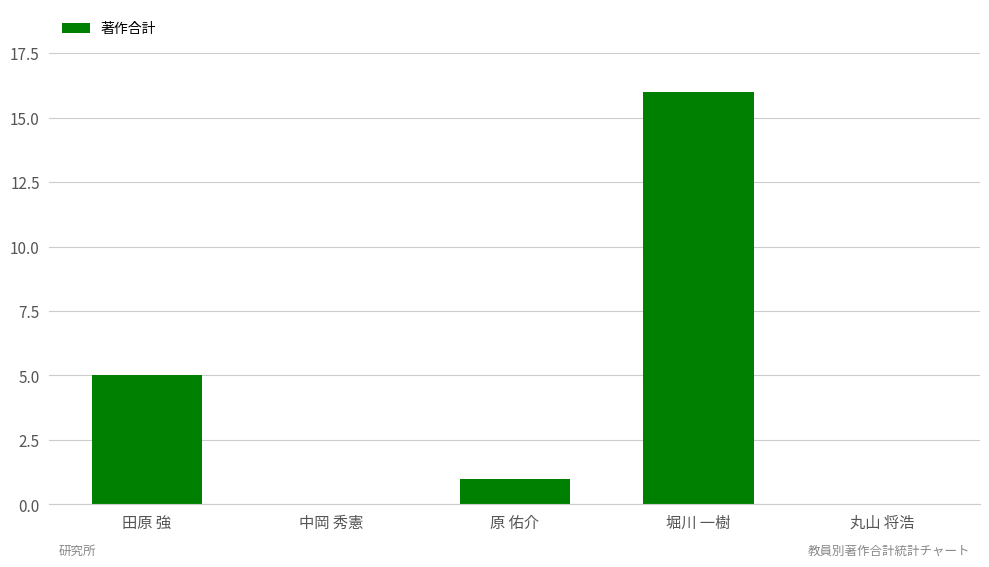

What is the greatest value displayed?

16